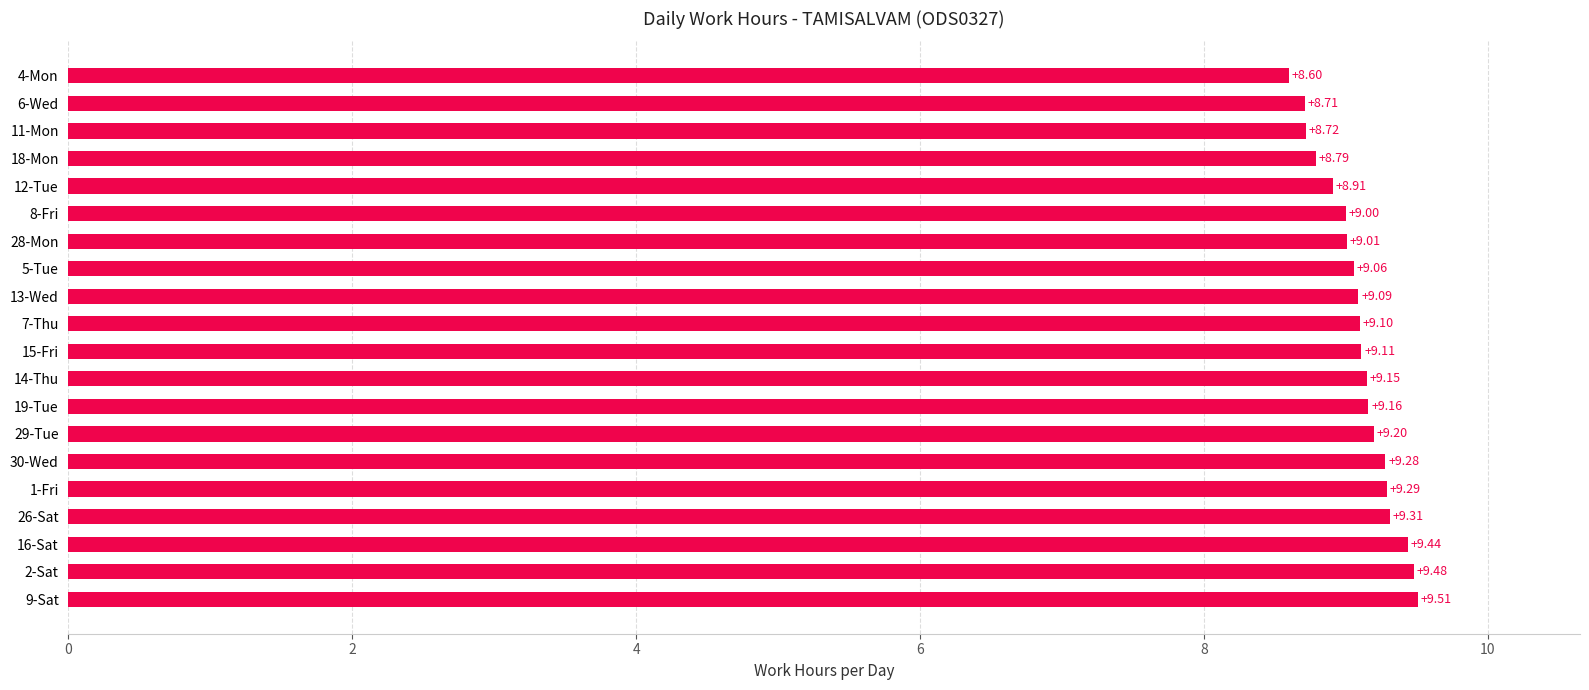

What is the ratio of the value at 12-Tue to the value at 16-Sat?

0.9